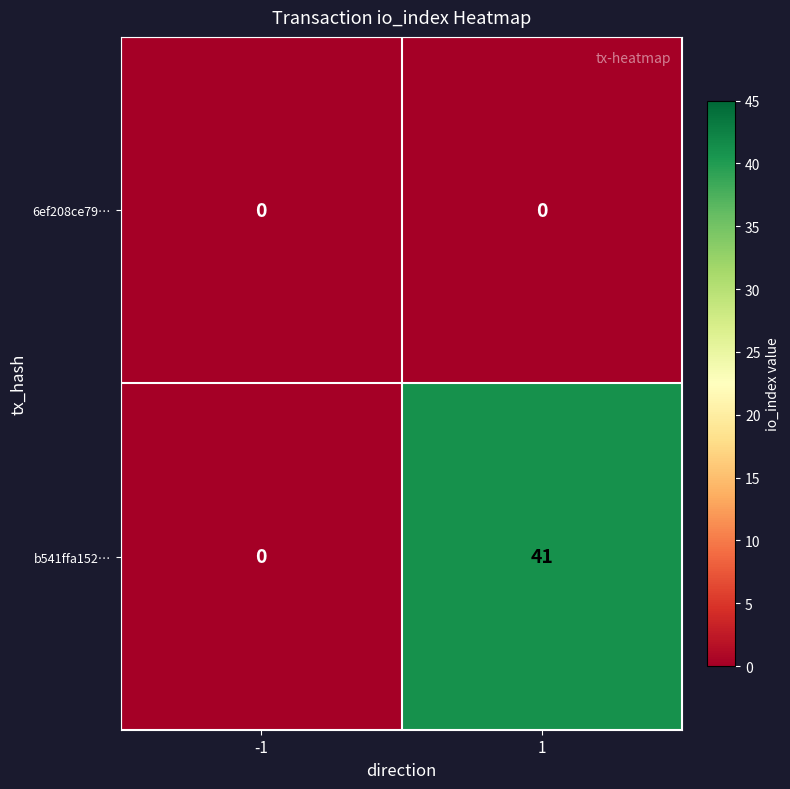

Reading left to right, what are all the values shown in this chart?

6ef208ce79…: -1=0	1=0
b541ffa152…: -1=0	1=41